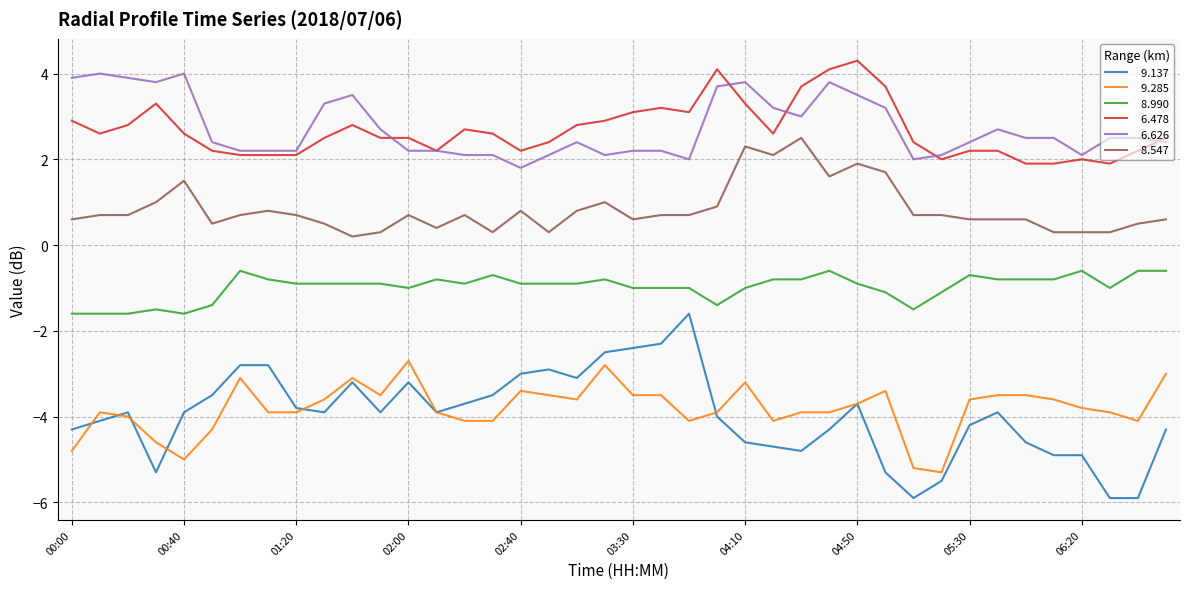

What is the smallest value displayed?

-5.9